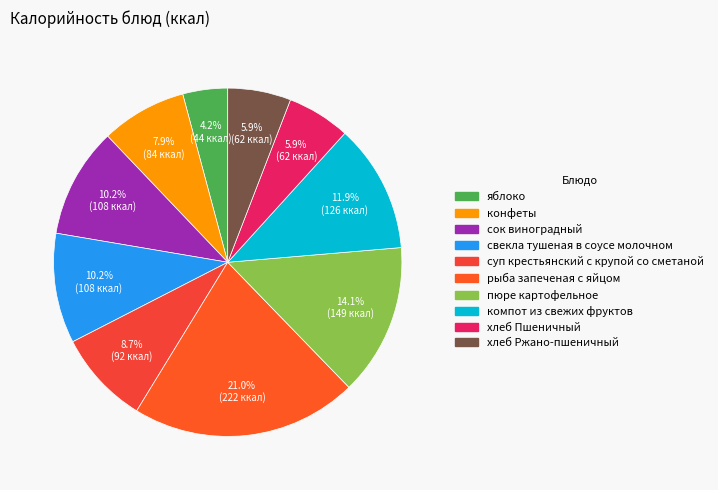

How much of the chart is everything except конфеты?

92.1%